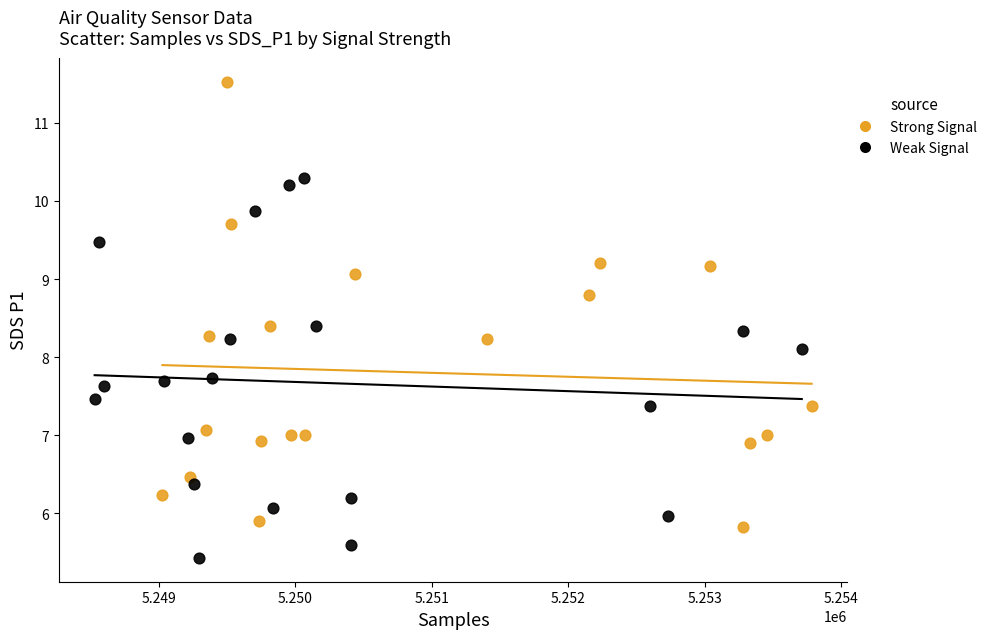

Which series contains the lowest Y value?

Weak Signal